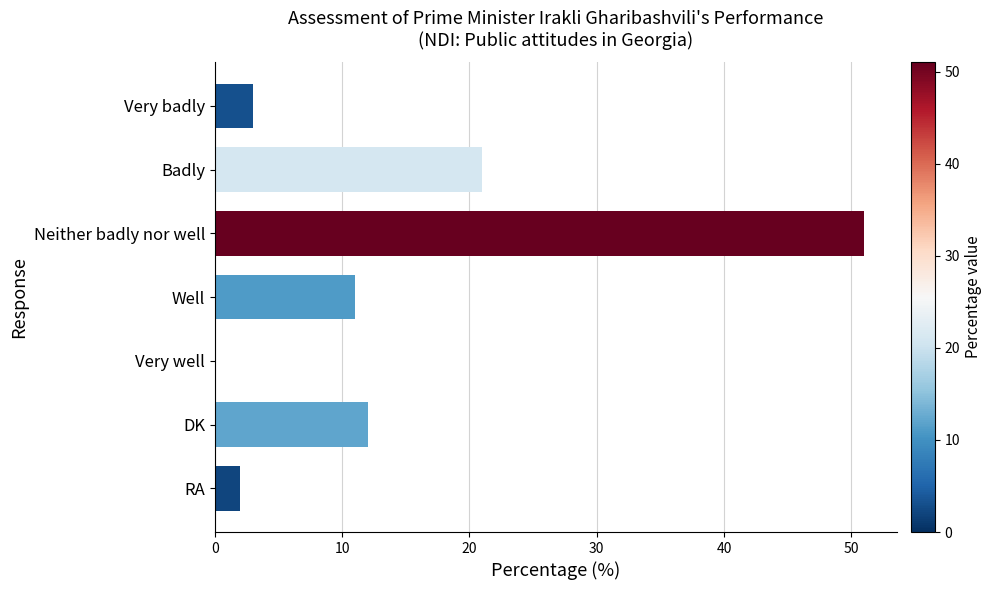

What is the average value?

14